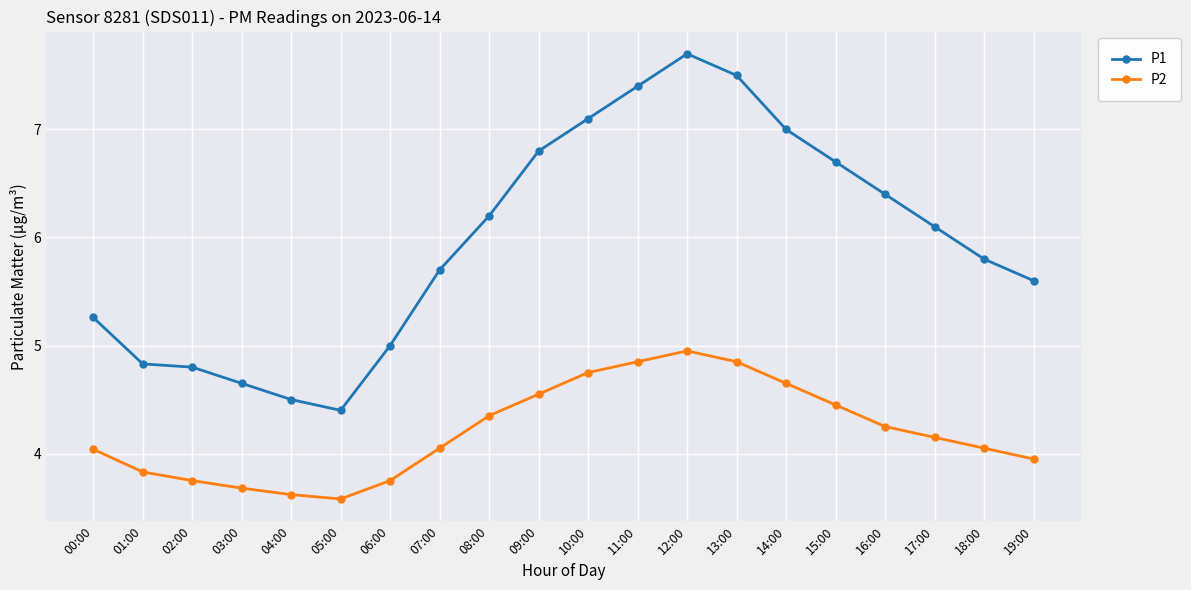

Which series changed the most between 11:00 and 12:00?

P1